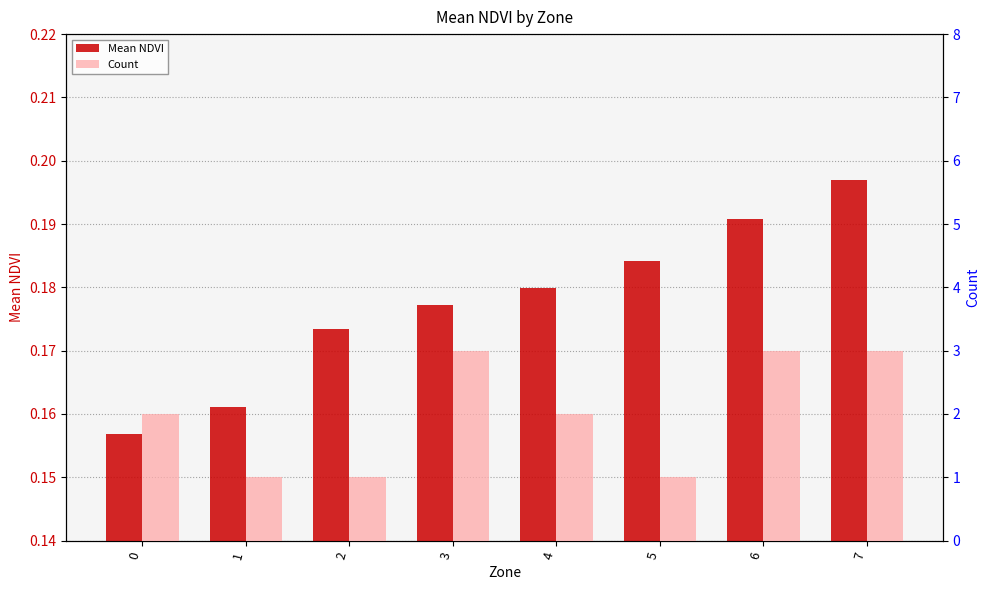

The Mean NDVI series shows 0.1 at 1. True or false?

False